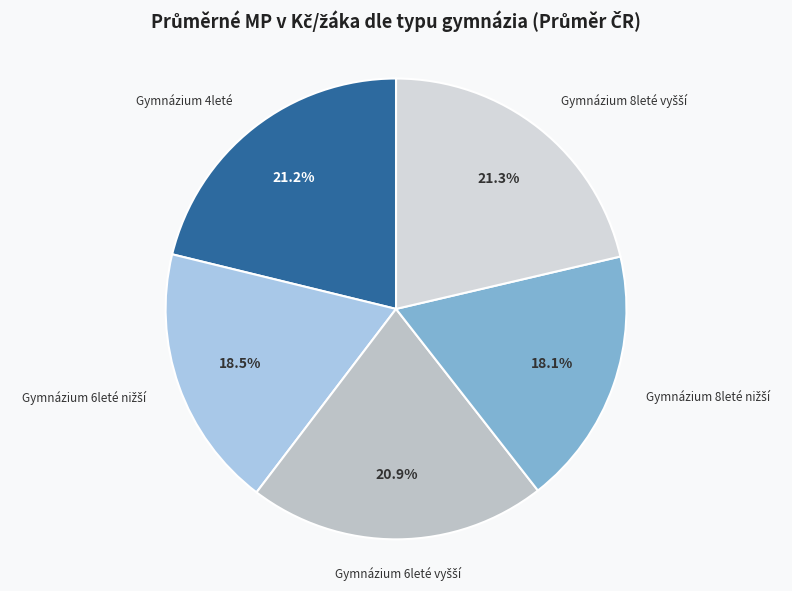

Count the number of slices in the pie.

5